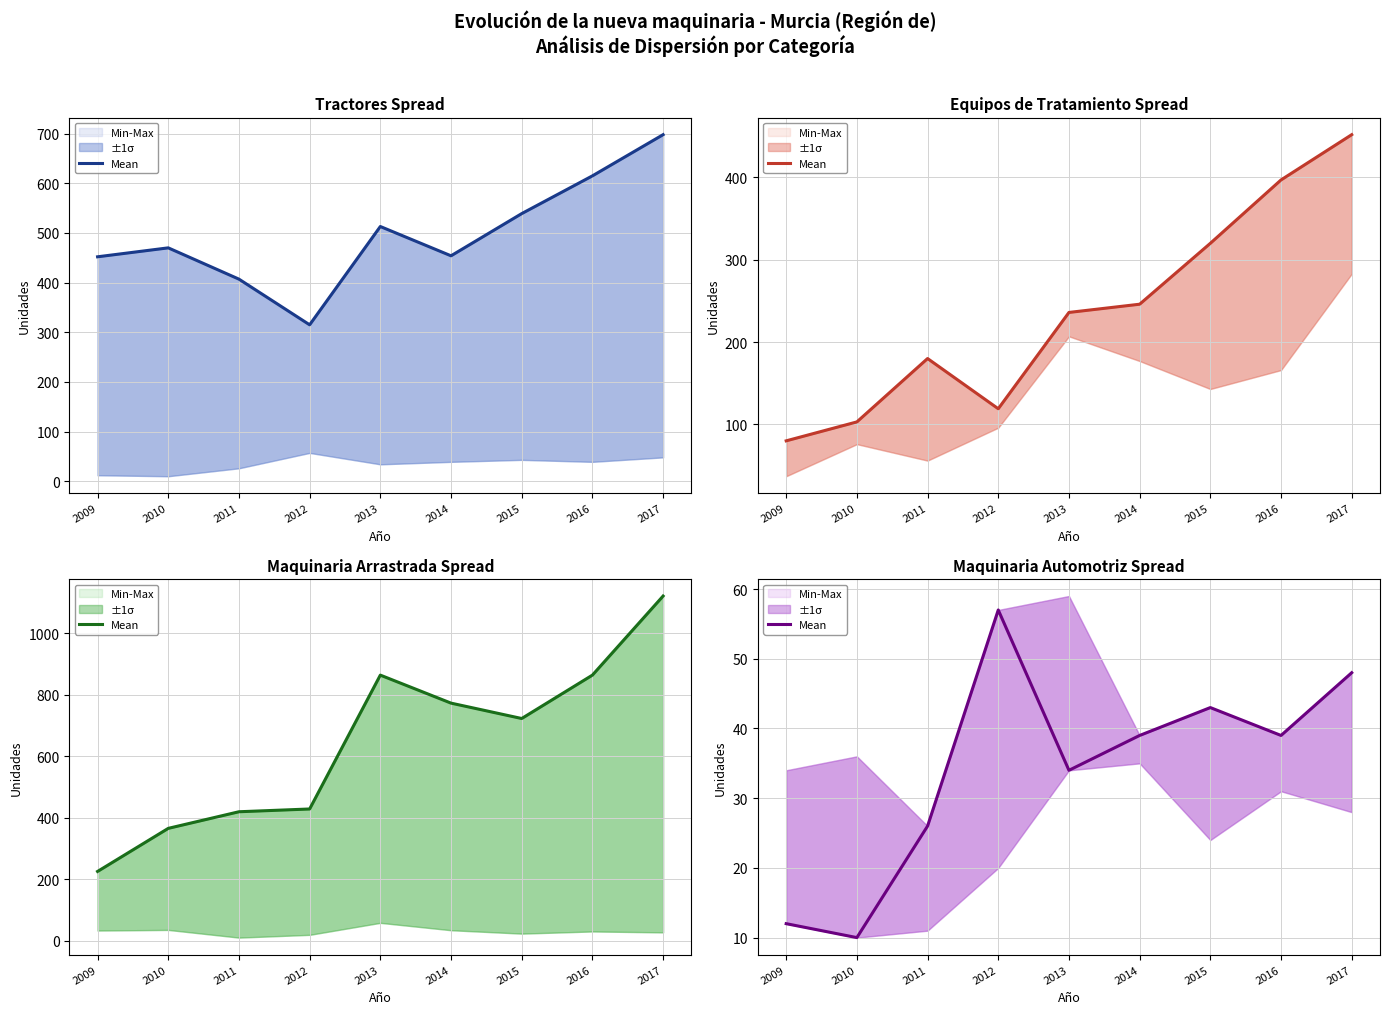

Does the chart have visible grid lines?

Yes